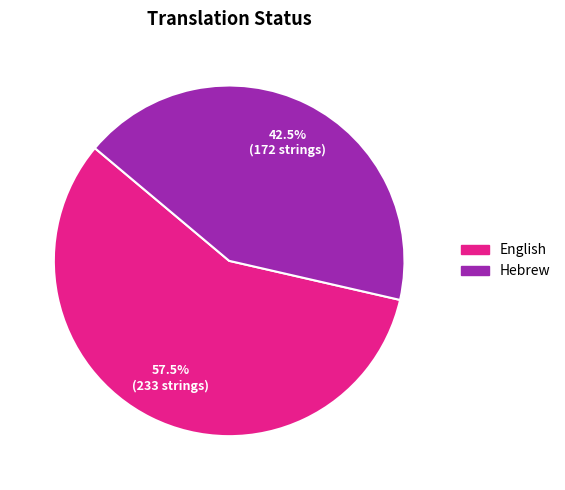

Is the sum of Hebrew and English greater than half?

Yes